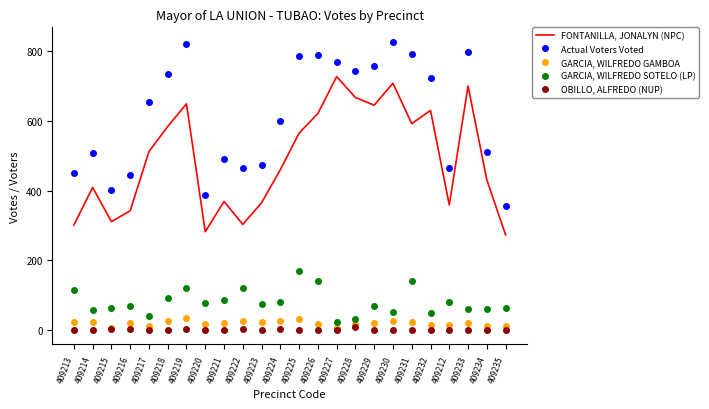

True or false: Actual Voters Voted and GARCIA, WILFREDO SOTELO (LP) cross at least once.

False